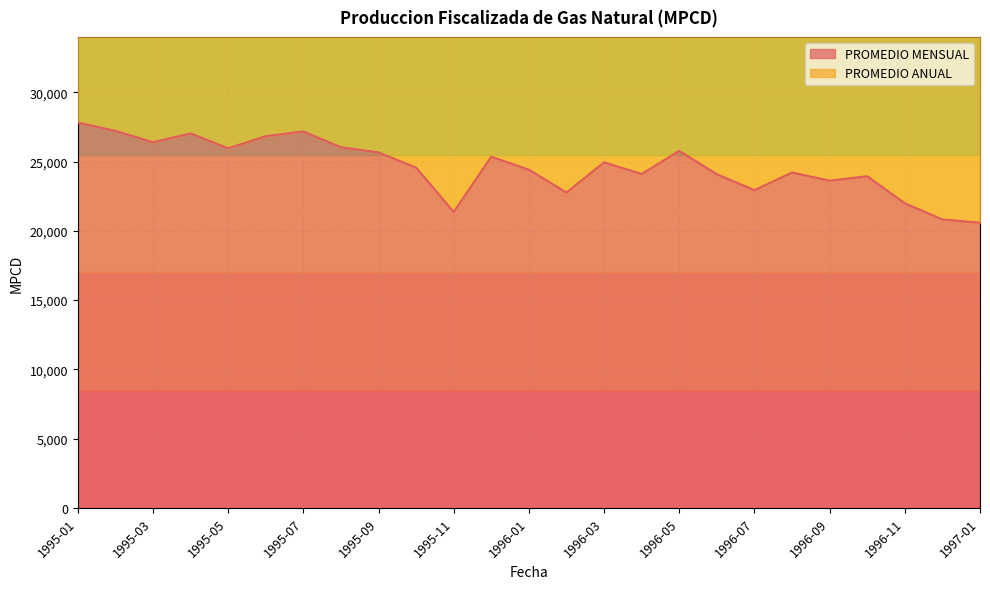

Reading right to left, transcribe all the data shown in this chart.

20590	20824	21988	23943	23623	24213	22938	24088	25773	24103	24946	22763	24419	25352	21363	24564	25664	26038	27175	26835	25956	27034	26399	27220	27816